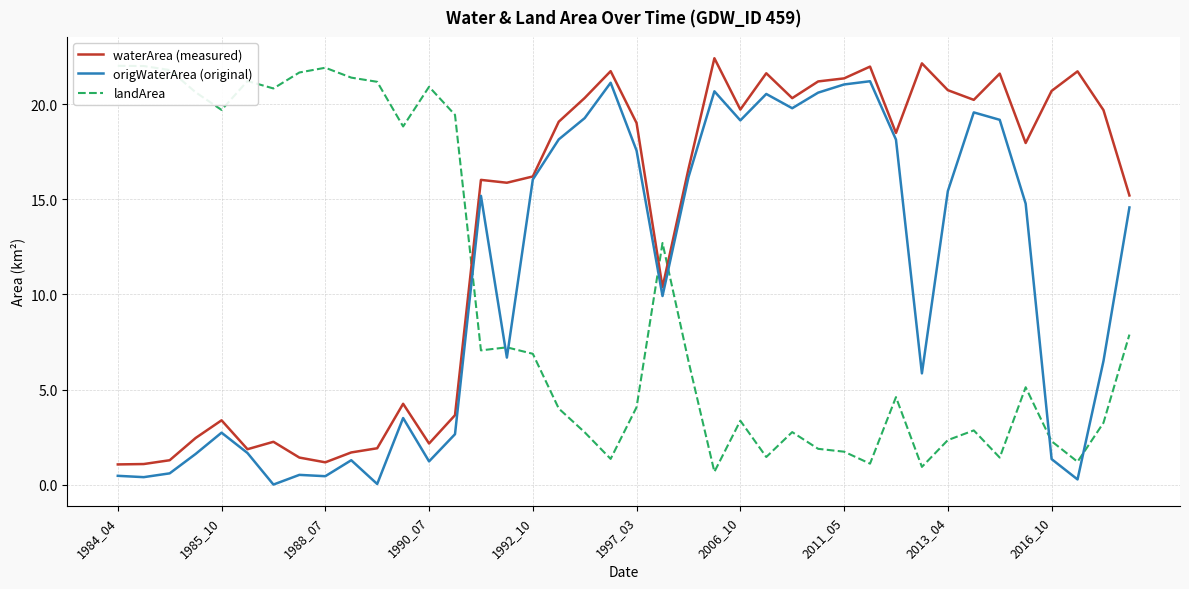

The value of origWaterArea (original) at 2013_04 is 0.8. True or false?

False